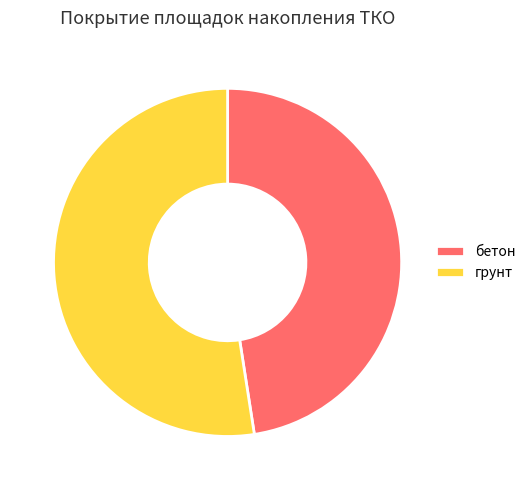

Does бетон represent more than half of the total?

No